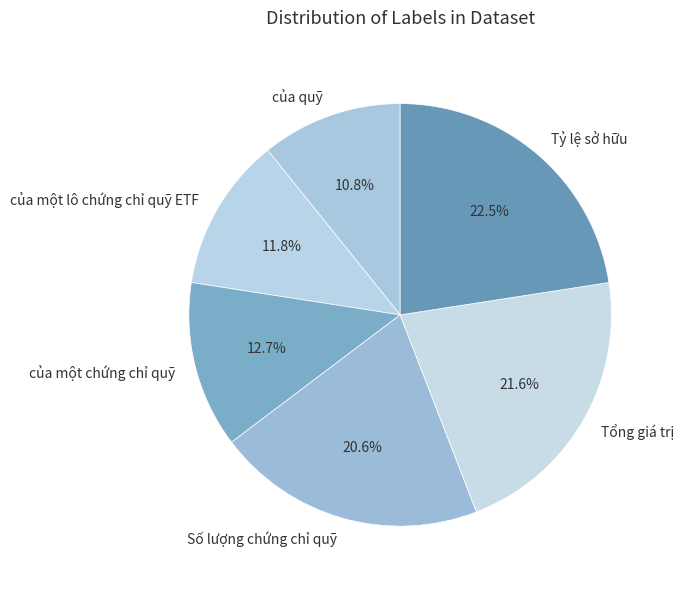

What is the smallest slice in the pie chart?

của quỹ